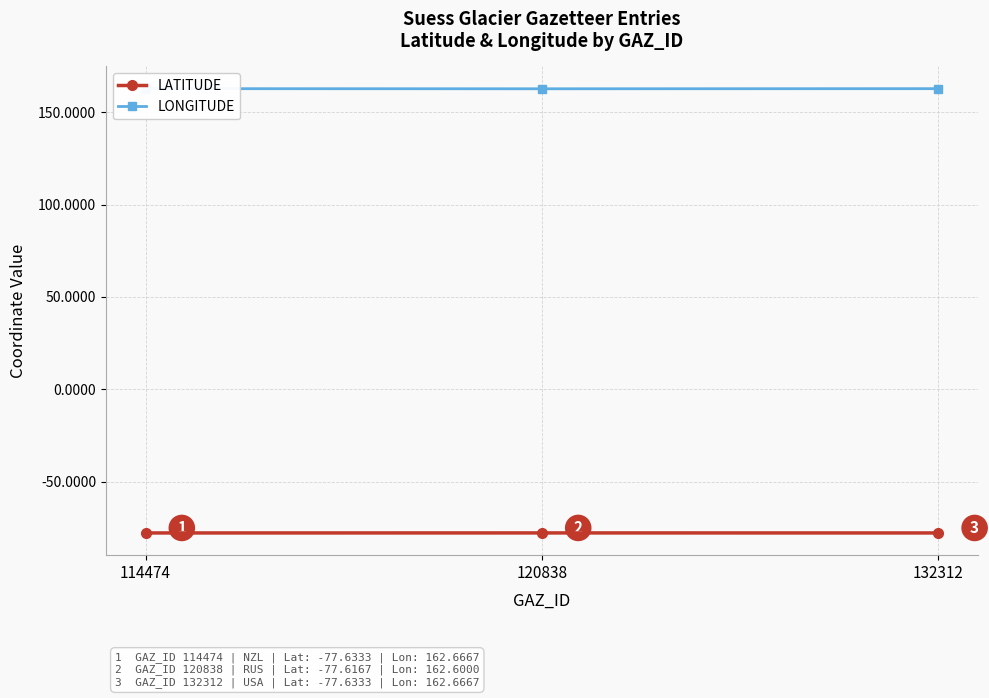

What is the maximum value shown in the chart?

162.7